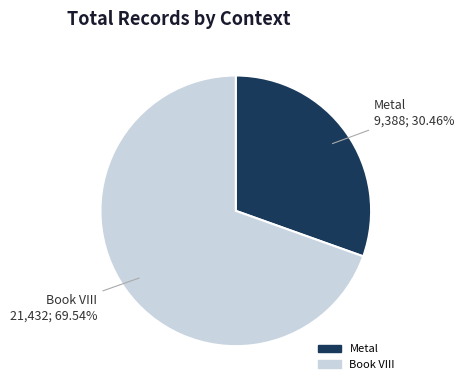

To the nearest percent, what percentage of the pie is Book VIII?

70%